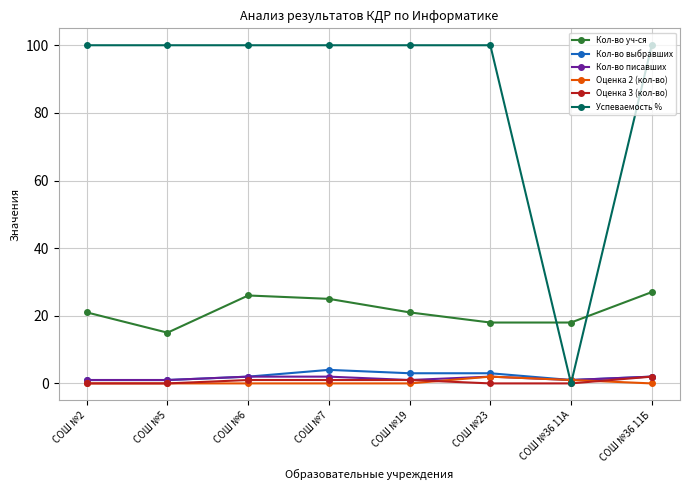

The value of Кол-во выбравших at СОШ №6 is 2. True or false?

True